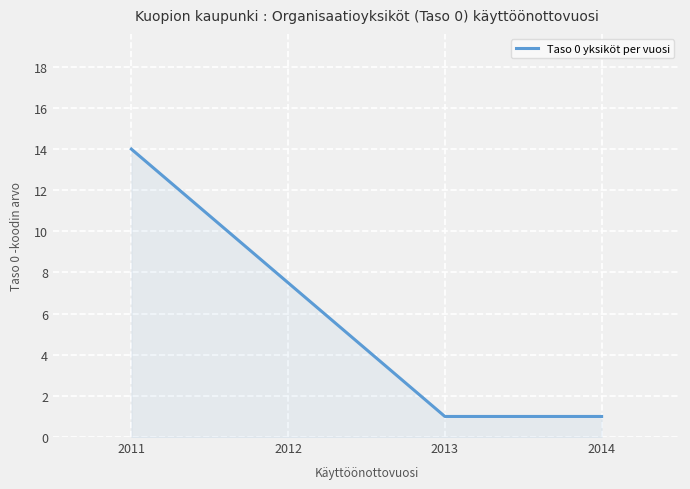

At which category does the chart reach its peak across all series?

2011